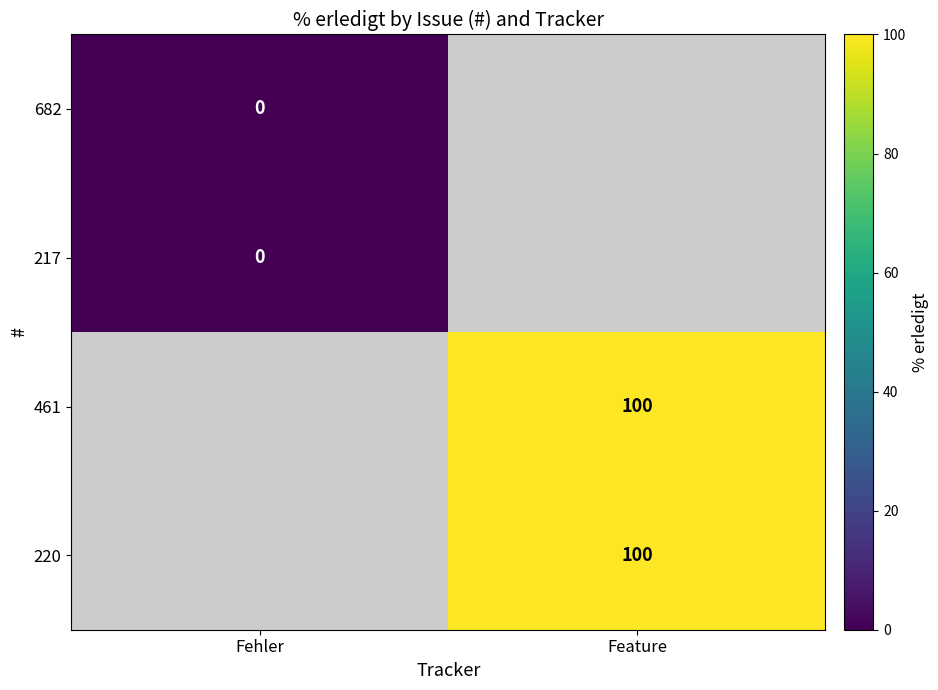

True or false: 461 has a value of 57 at Feature.

False